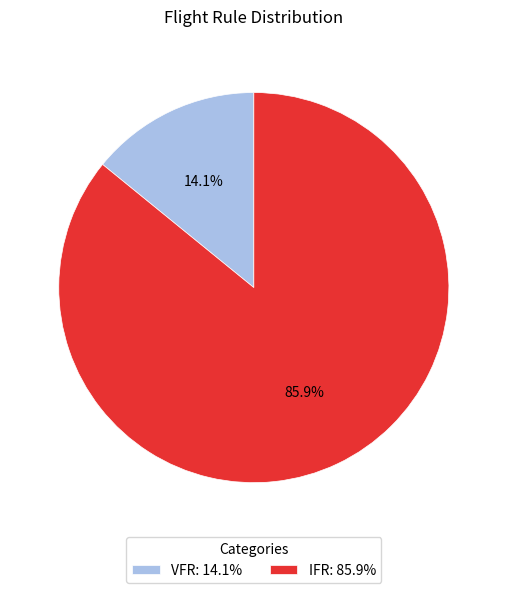

Which category has the biggest portion of the pie?

IFR